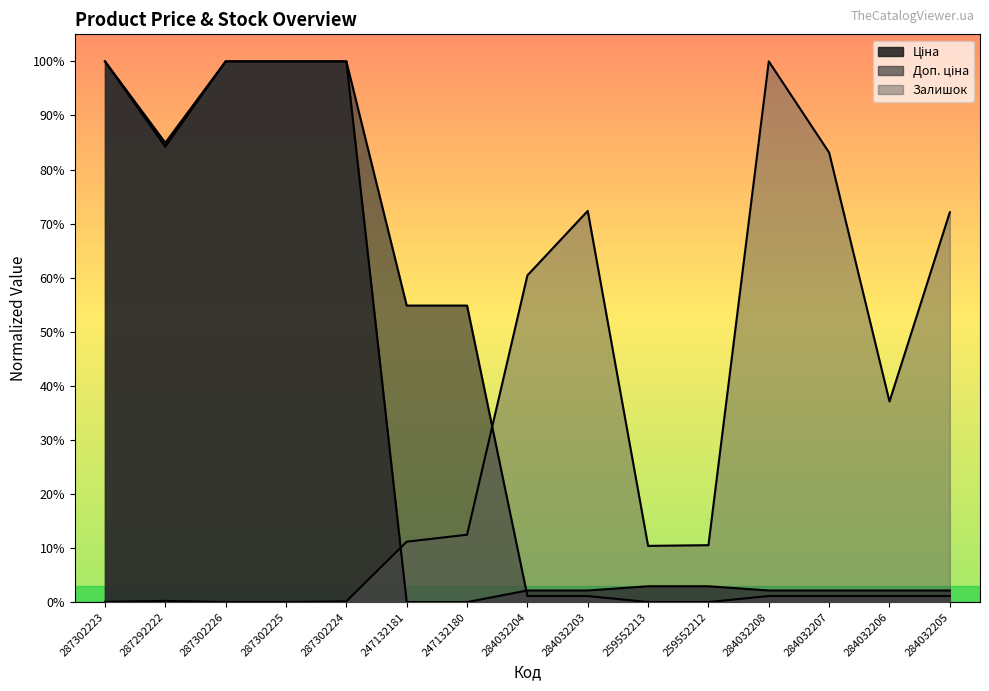

Between which two adjacent categories do Ціна and Доп. ціна first intersect?

247132180 and 284032204